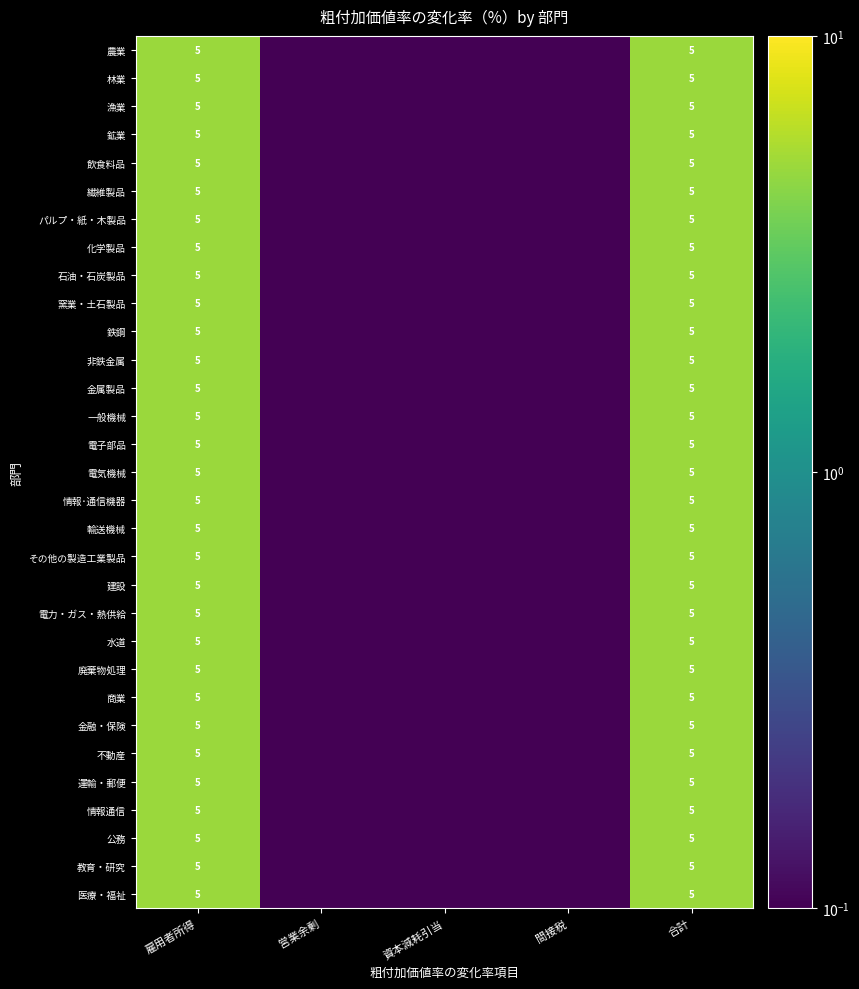

What is the total value across all series at 雇用者所得?

155.0